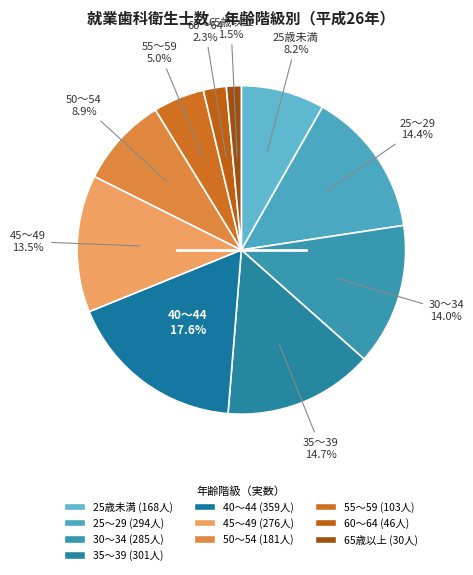

What is the change in value from 25～29 to 40～44?

+65